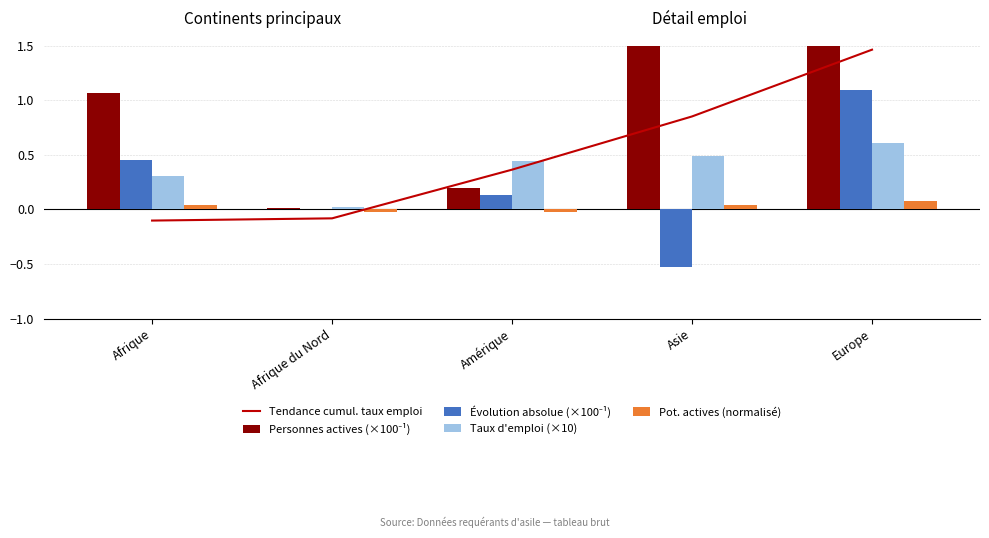

List the series in order of their peak value, highest first.

Personnes actives (×100⁻¹), Tendance cumul. taux emploi, Évolution absolue (×100⁻¹), Taux d'emploi (×10), Pot. actives (normalisé)